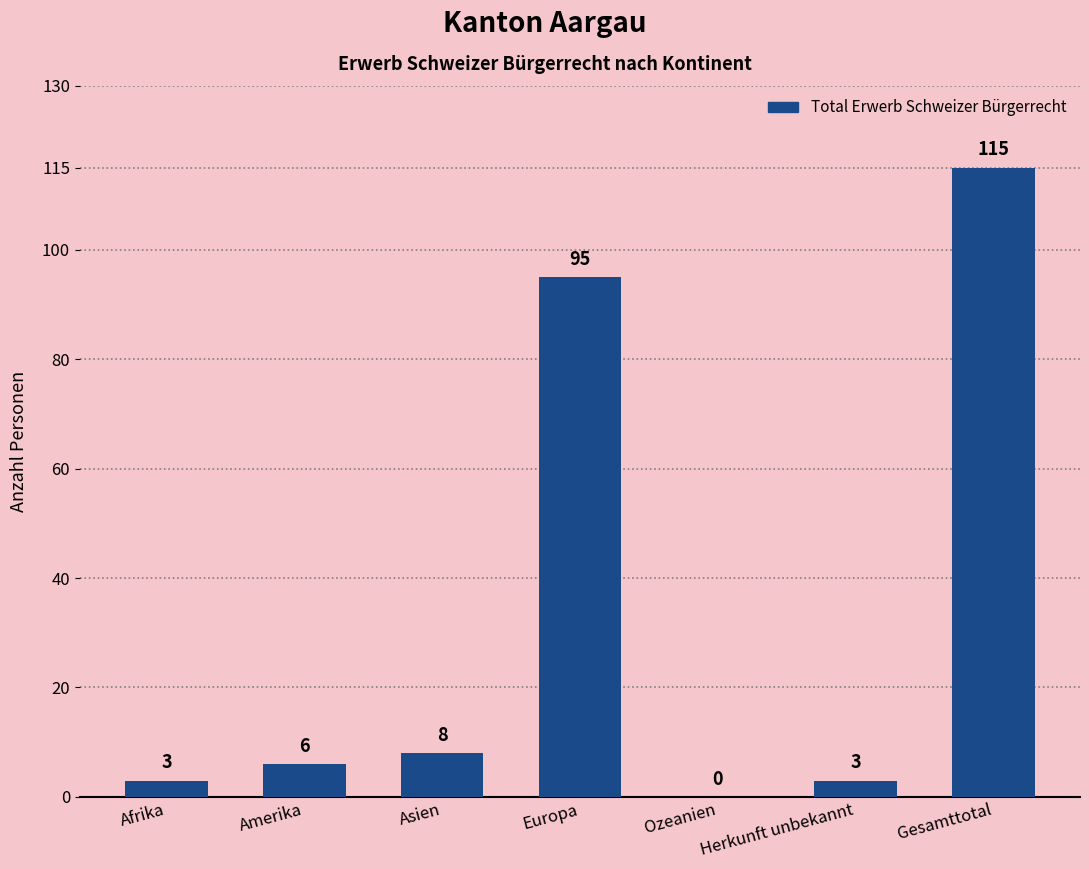

The chart shows a value of 0 at Ozeanien. True or false?

True